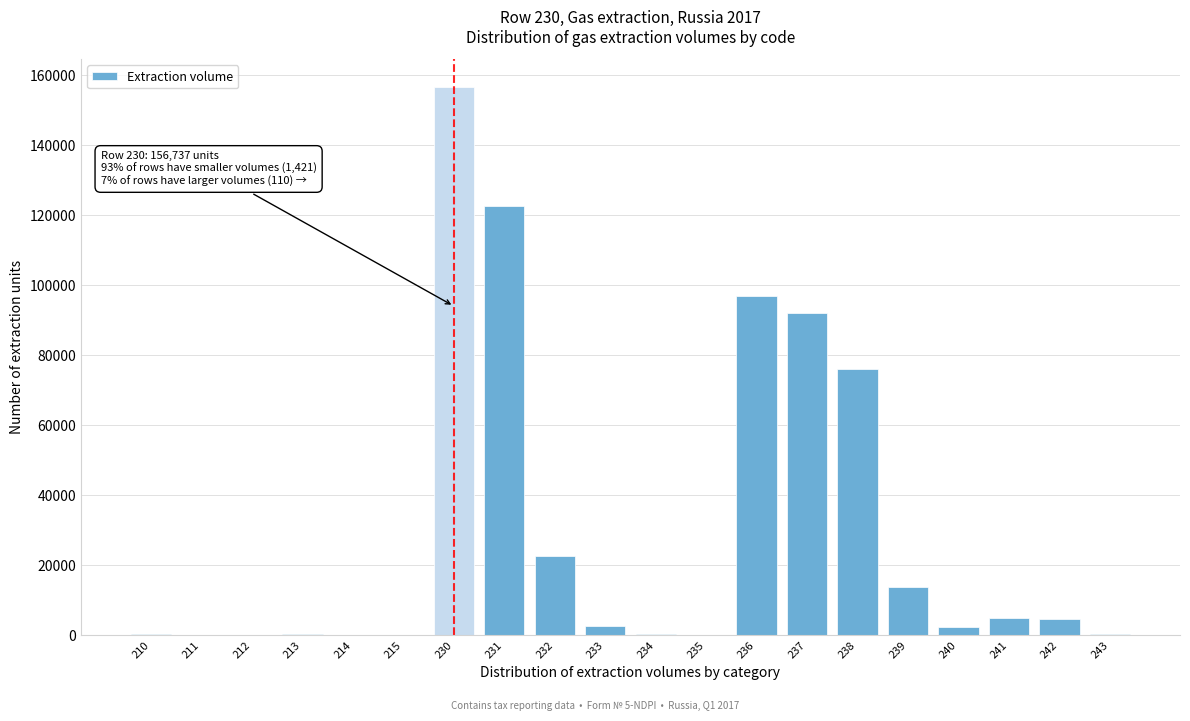

Is it true that the value at 237 is 35608?

False